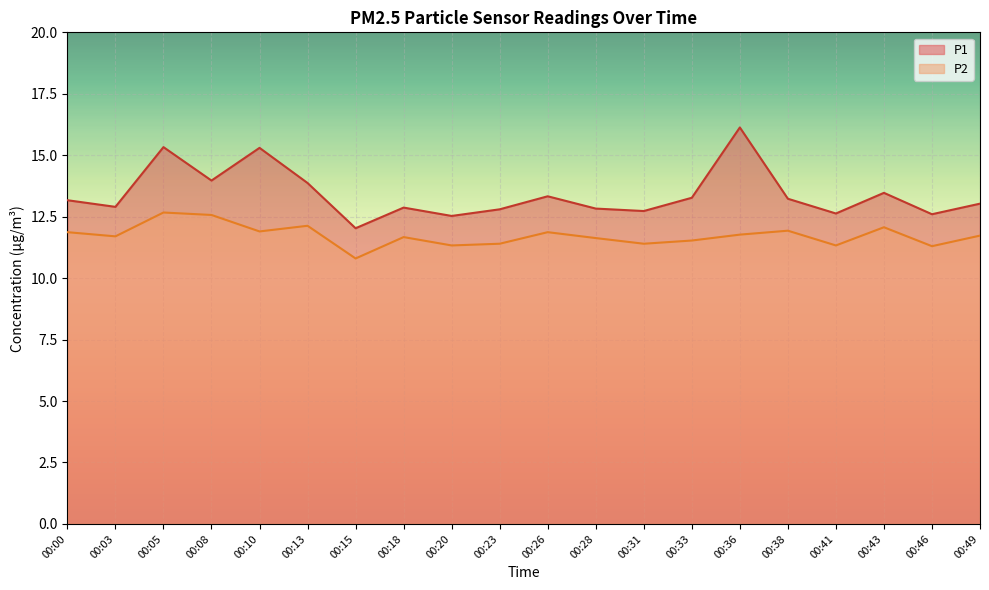

Reading right to left, list all the values displayed in this chart.

P1: 13.0	12.6	13.5	12.6	13.2	16.1	13.3	12.7	12.8	13.3	12.8	12.5	12.9	12.0	13.9	15.3	14.0	15.3	12.9	13.2
P2: 11.7	11.3	12.1	11.3	11.9	11.8	11.5	11.4	11.6	11.9	11.4	11.3	11.7	10.8	12.1	11.9	12.6	12.7	11.7	11.9